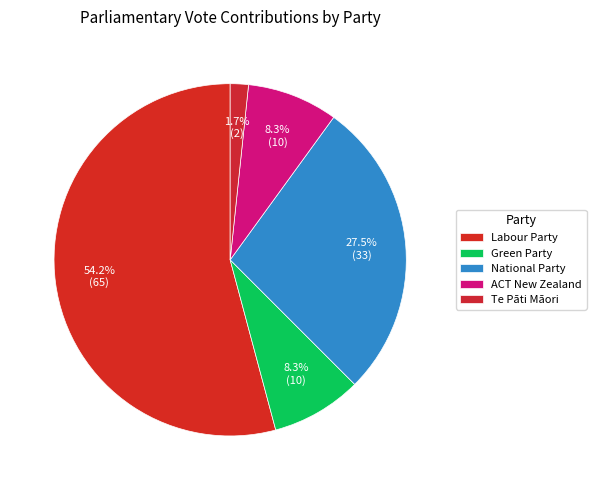

How many segments does this pie chart have?

5